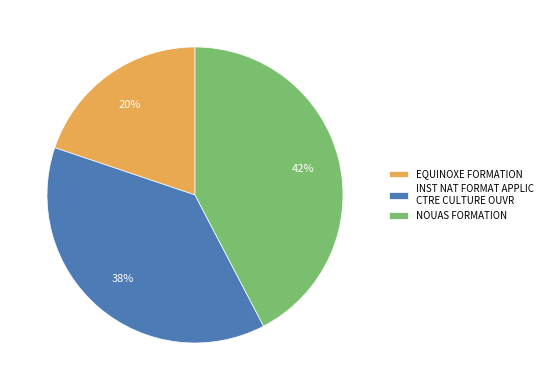

How many segments does this pie chart have?

3